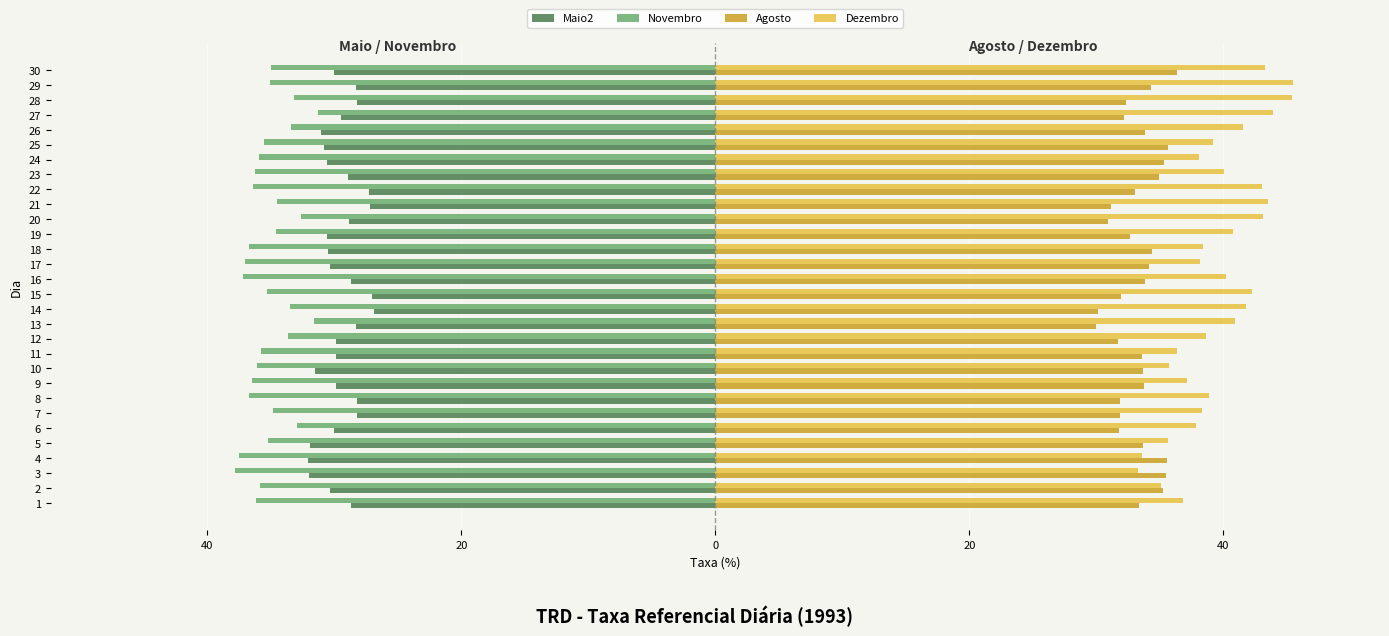

What is the value of the Dezembro bar at the 8th from the left?

38.9